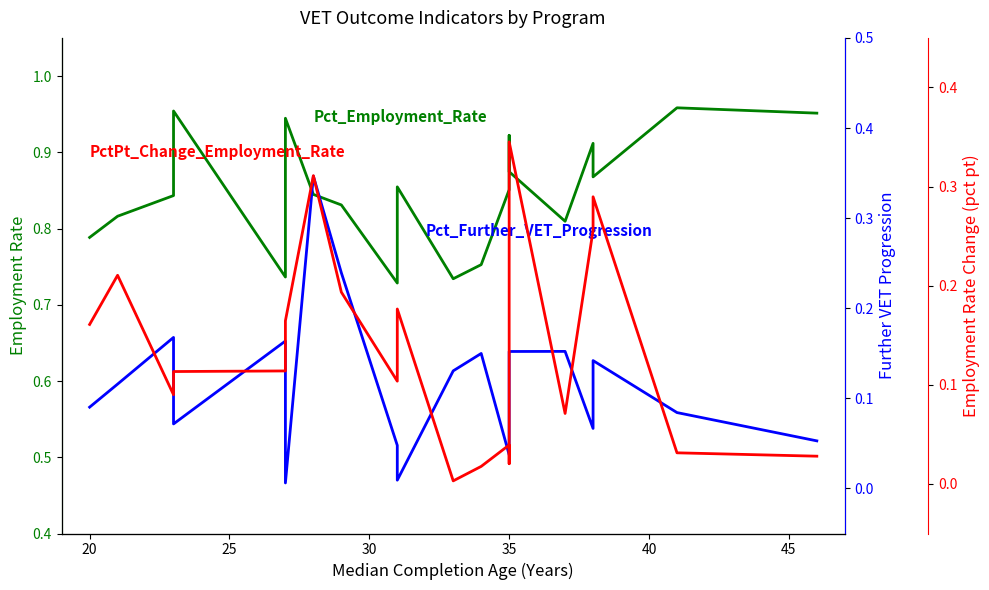

In PctPt_Change_Employment_Rate, how many points are lower than both neighbors (excluding endpoints)?

5